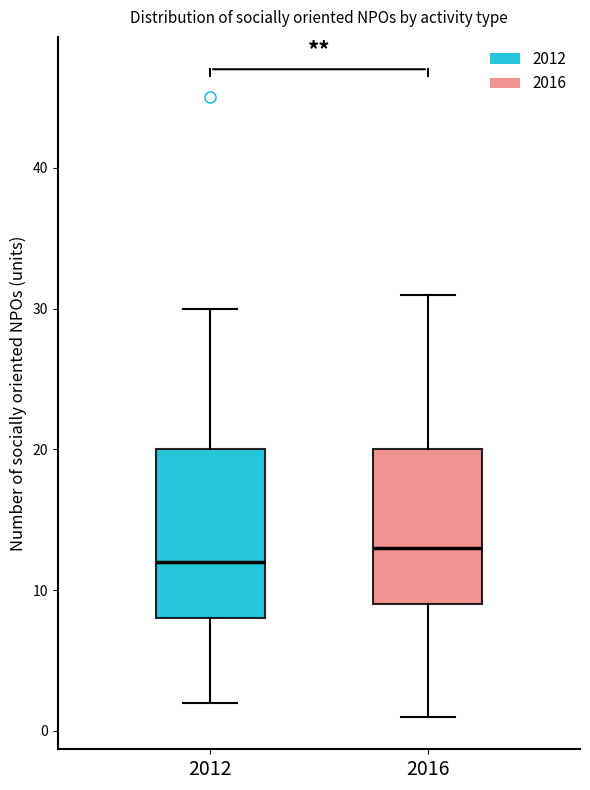

Reading left to right, transcribe this box plot: for each box, give where its median line is, the range the box spans, and where its two whiskers end, as read against the y-axis. The values are not printed on the chart, so give them approximately, as read against the axis.

2012: median 12, box 8 to 20, whiskers 2 to 30
2016: median 13, box 9 to 20, whiskers 1 to 31